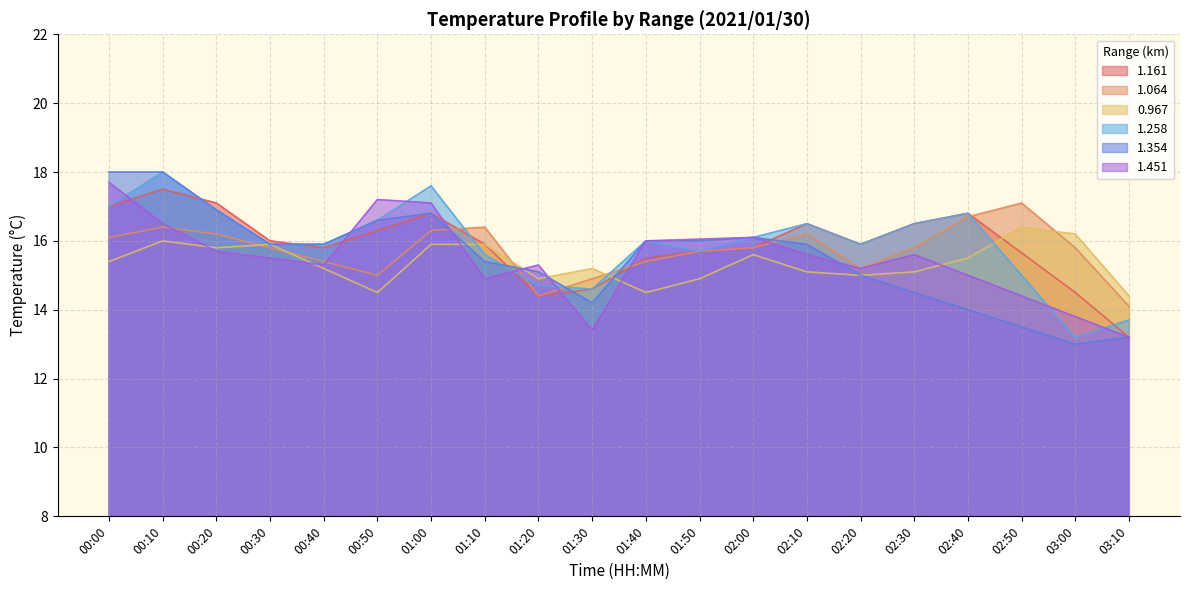

What is the highest value of the 0.967 series?

16.4